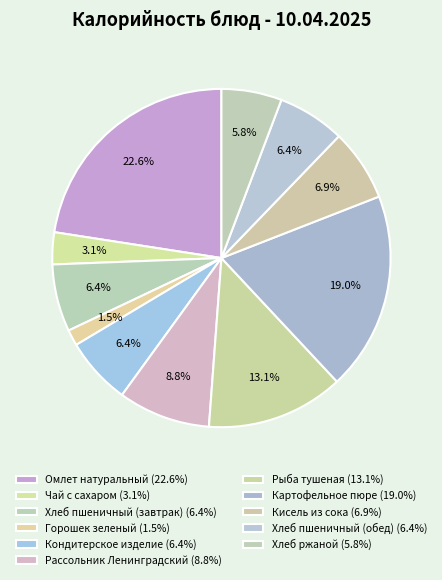

Count the number of slices in the pie.

11